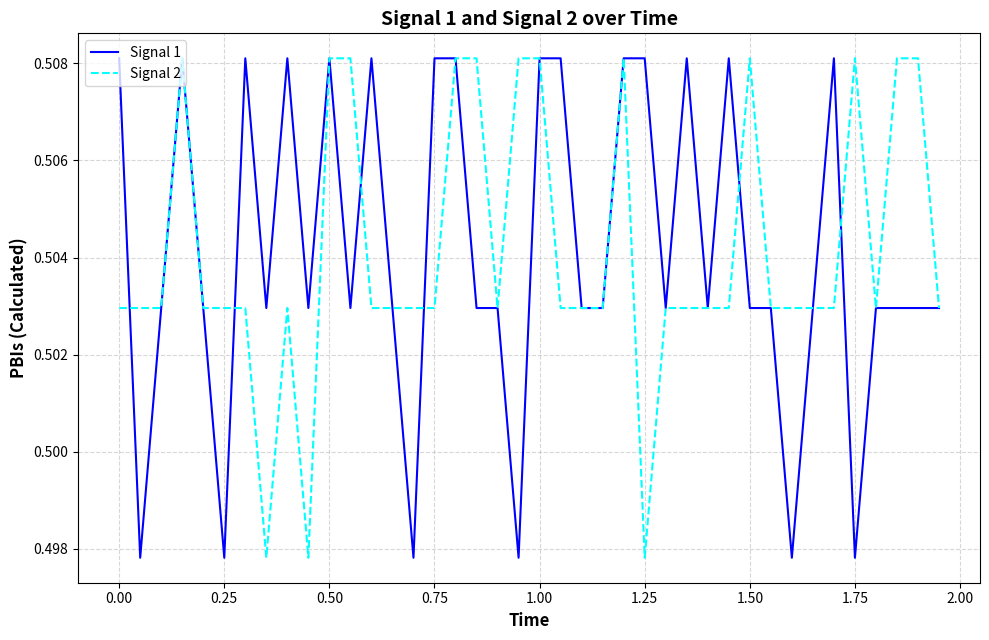

True or false: Signal 1 has a value of 0.1 at 1.75.

False